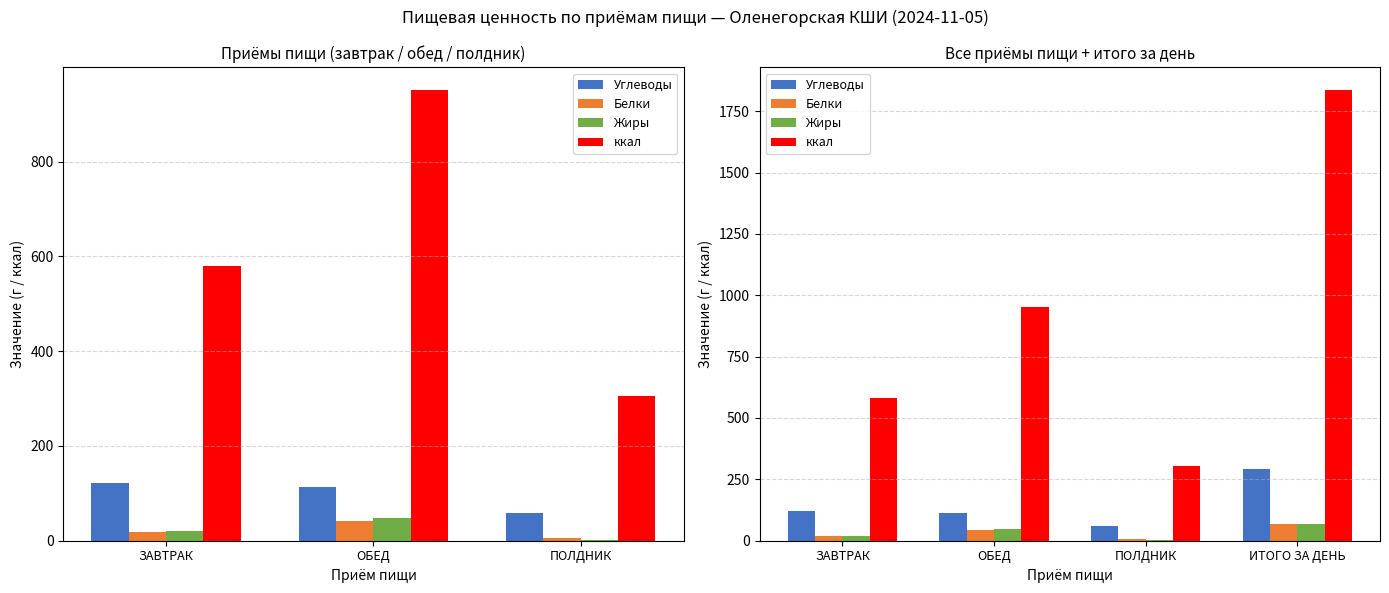

What is the sum of all Белки values?

133.4